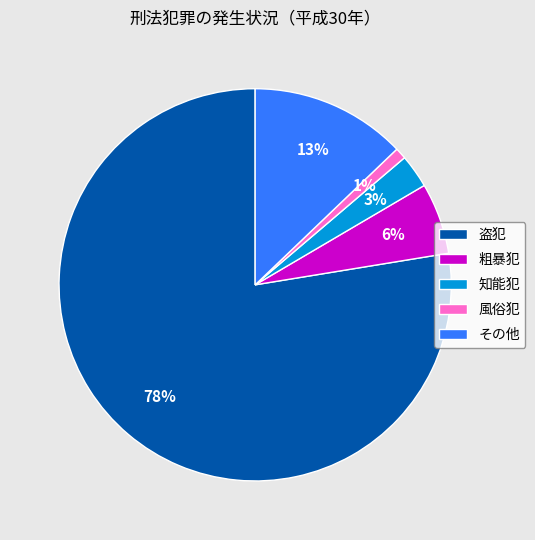

To the nearest percent, what is the combined percentage of 盗犯 and 粗暴犯?

83%